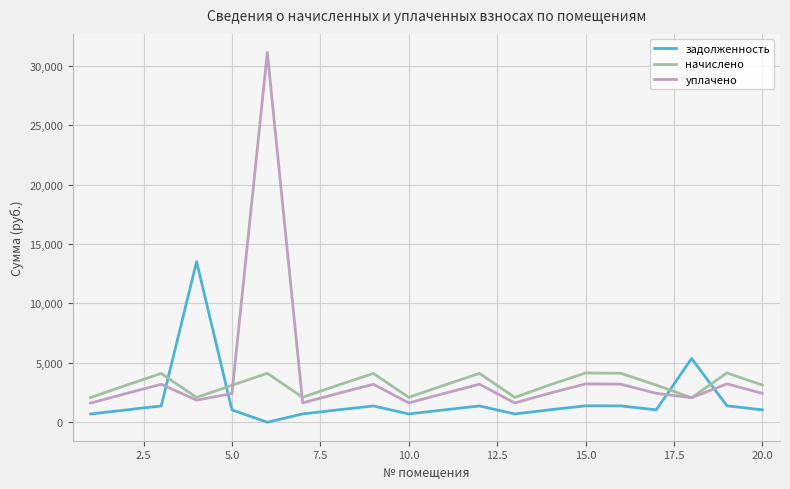

Which series has the widest spread of values?

уплачено